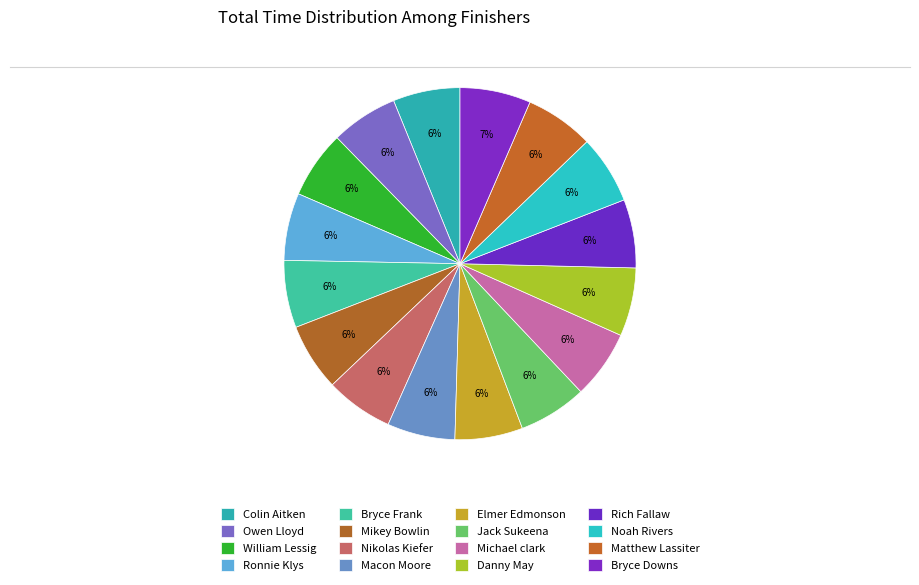

Is there any slice that represents more than half of the pie?

No